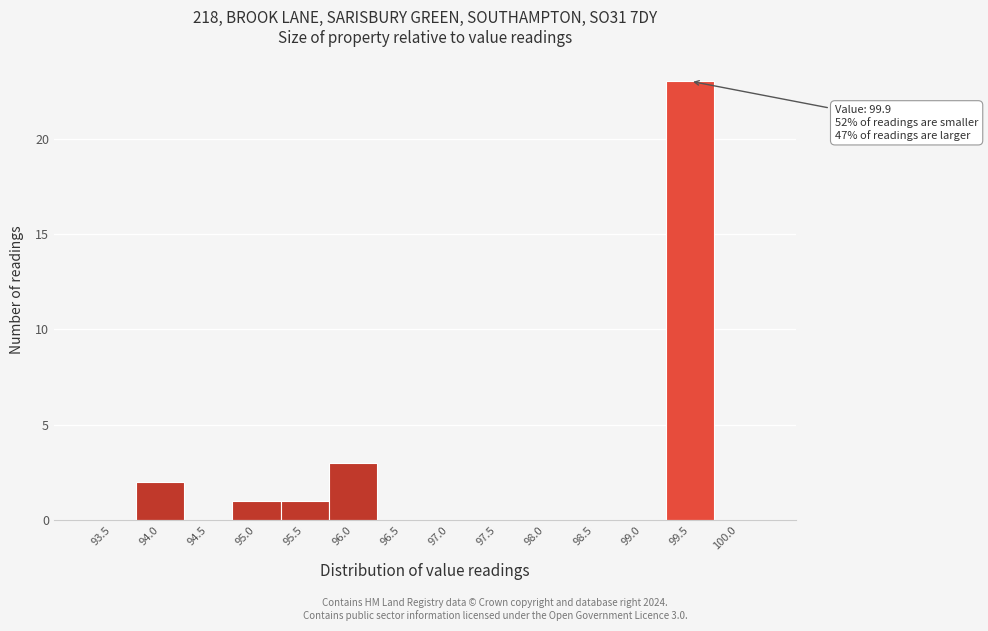

Reading right to left, transcribe all the data shown in this chart.

100.0=0	99.5=23	99.0=0	98.5=0	98.0=0	97.5=0	97.0=0	96.5=0	96.0=3	95.5=1	95.0=1	94.5=0	94.0=2	93.5=0